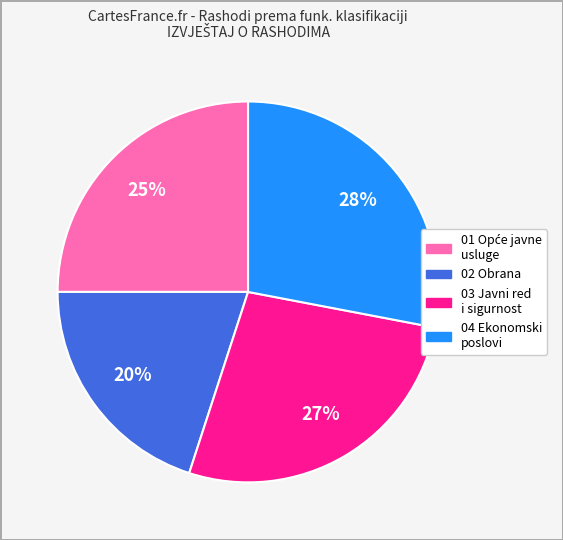

Is there a majority slice in this chart?

No